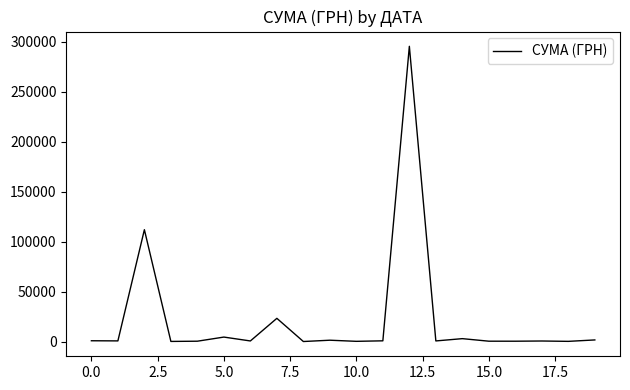

What is the greatest value displayed?

295638.6